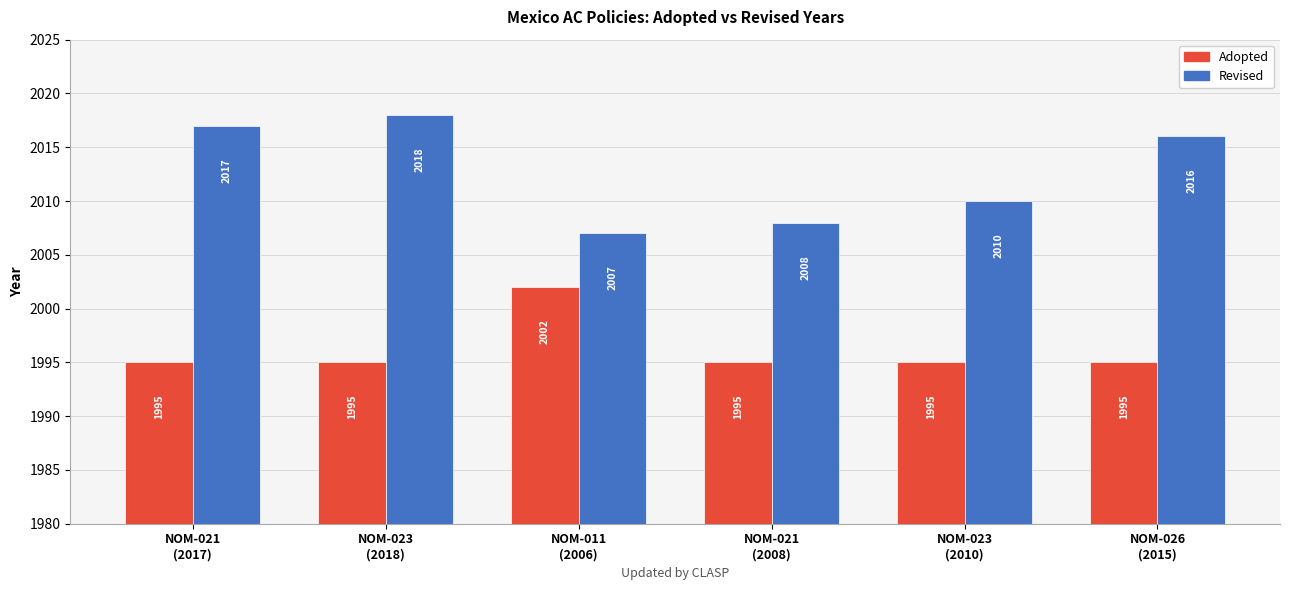

Reading right to left, list all the values displayed in this chart.

Adopted: NOM-026
(2015)=1995	NOM-023
(2010)=1995	NOM-021
(2008)=1995	NOM-011
(2006)=2002	NOM-023
(2018)=1995	NOM-021
(2017)=1995
Revised: NOM-026
(2015)=2016	NOM-023
(2010)=2010	NOM-021
(2008)=2008	NOM-011
(2006)=2007	NOM-023
(2018)=2018	NOM-021
(2017)=2017